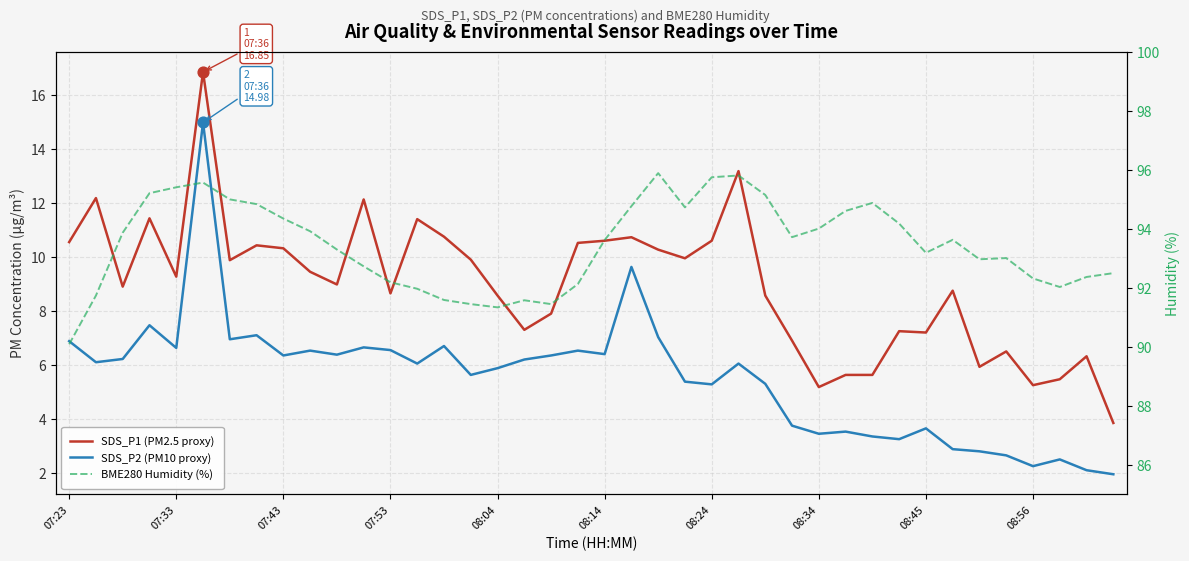

Is the value of SDS_P2 (PM10 proxy) at 10 greater than the value of BME280 Humidity (%) at 27?

No